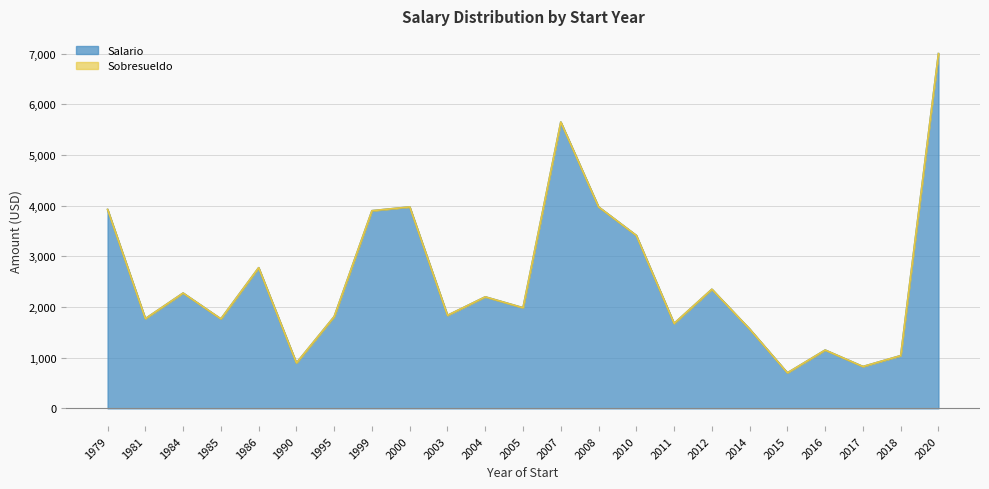

Rank the categories by value from highest to lowest.

2020, 2007, 2000, 2008, 1979, 1999, 2010, 1986, 2012, 1984, 2004, 2005, 2003, 1995, 1981, 1985, 2011, 2014, 2016, 2018, 1990, 2017, 2015